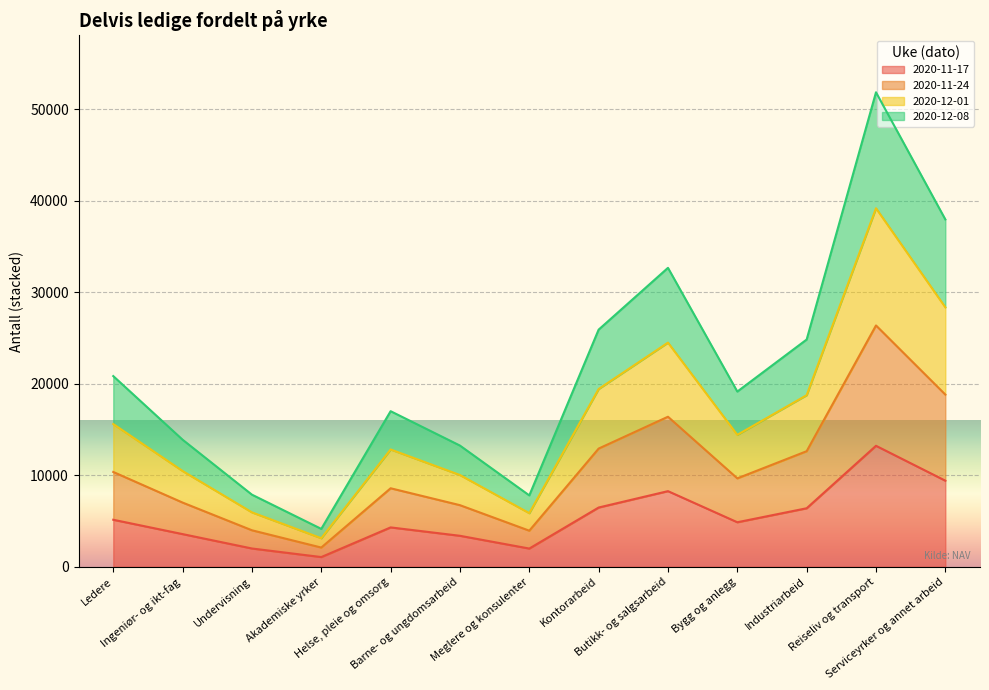

What are all the series names shown in the legend?

2020-11-17, 2020-11-24, 2020-12-01, 2020-12-08